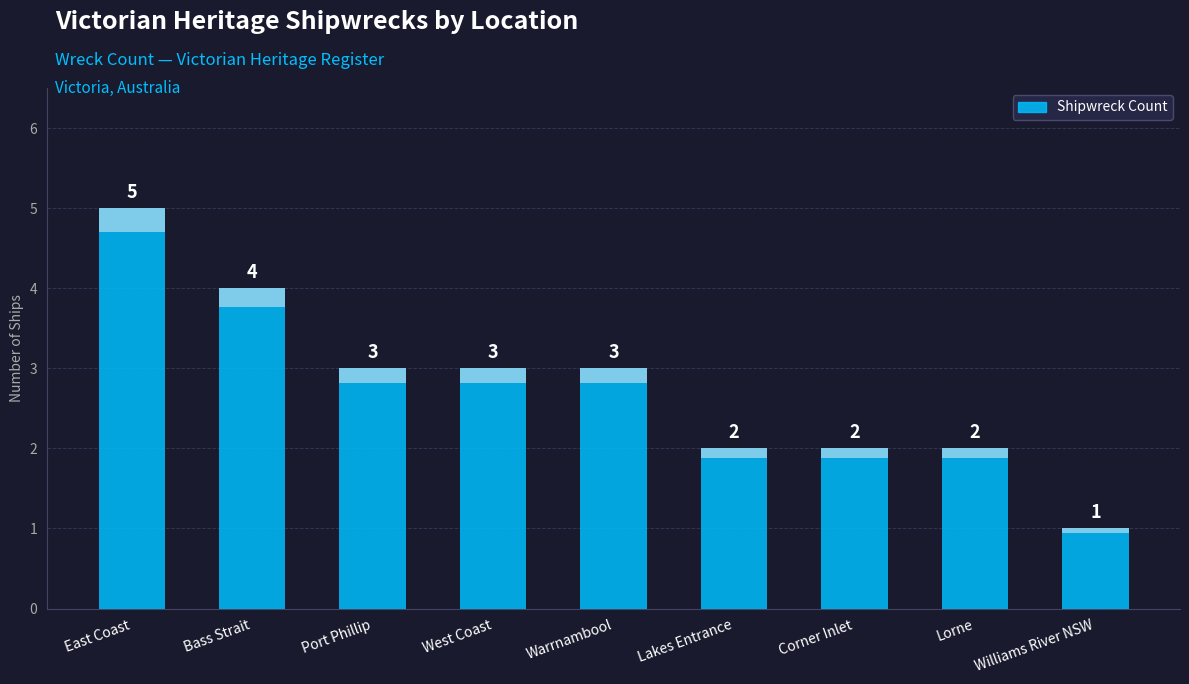

Count the number of categories in the chart.

9